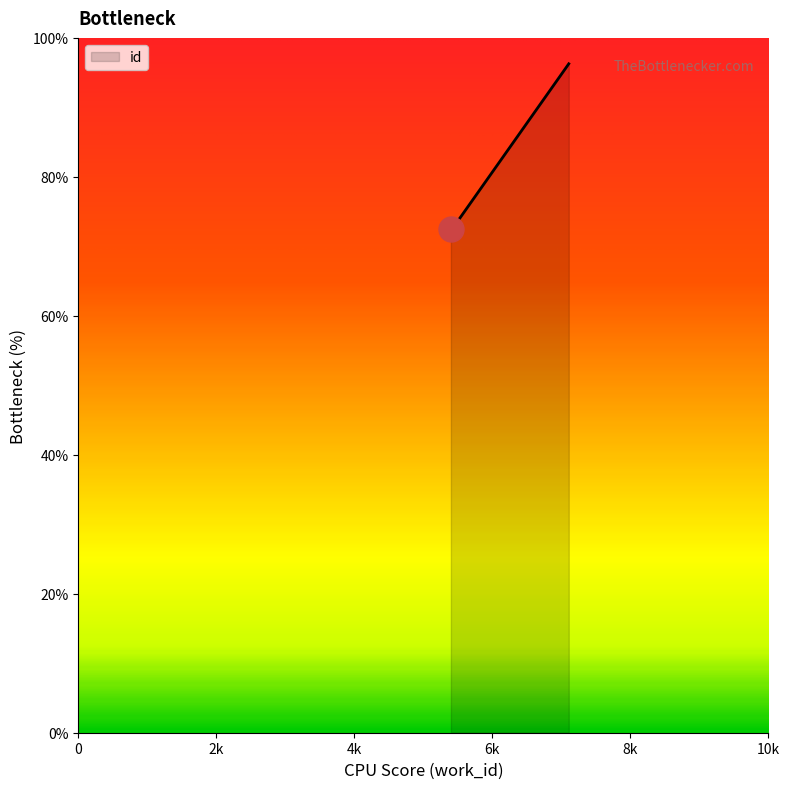

What is the maximum value shown in the chart?

96.3